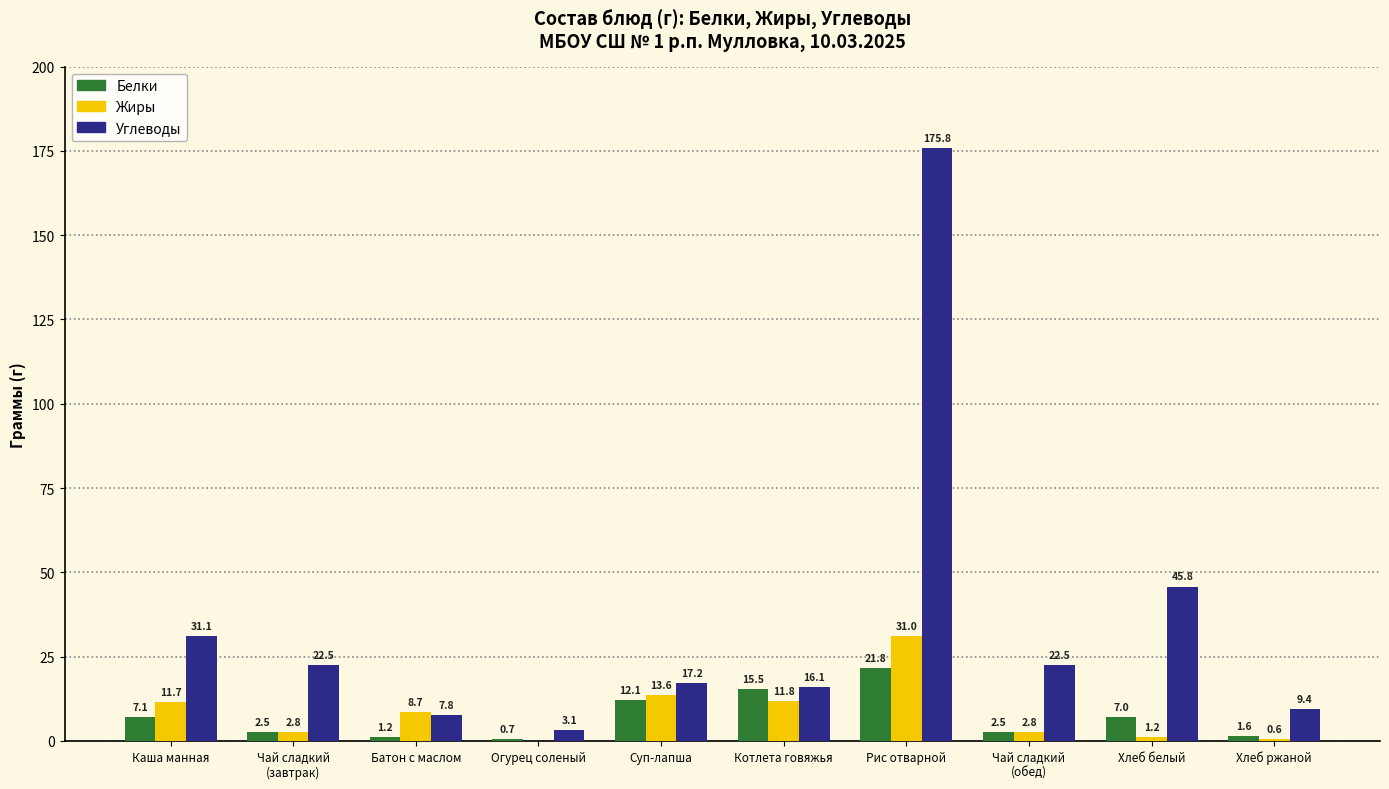

Reading right to left, extract all data points from this chart.

Белки: 1.6	7.0	2.5	21.8	15.5	12.1	0.7	1.2	2.5	7.1
Жиры: 0.6	1.2	2.8	31.0	11.8	13.6	0.0	8.7	2.8	11.7
Углеводы: 9.4	45.8	22.5	175.8	16.1	17.2	3.1	7.8	22.5	31.1